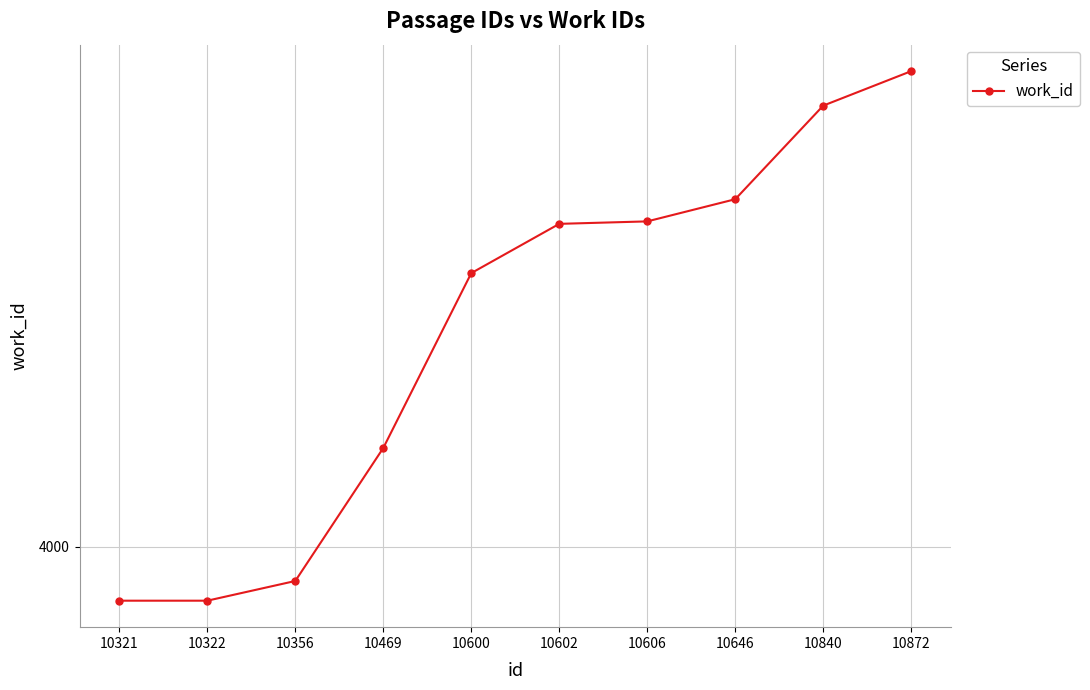

Which category has the highest value across all series?

10872